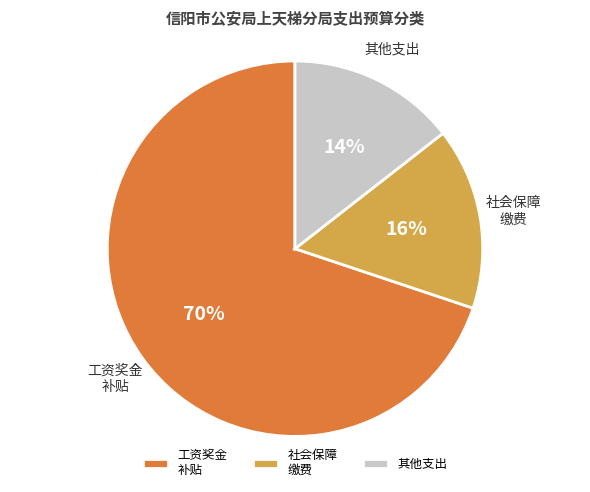

What percentage is the 工资奖金 补贴 slice, to the nearest percent?

70%